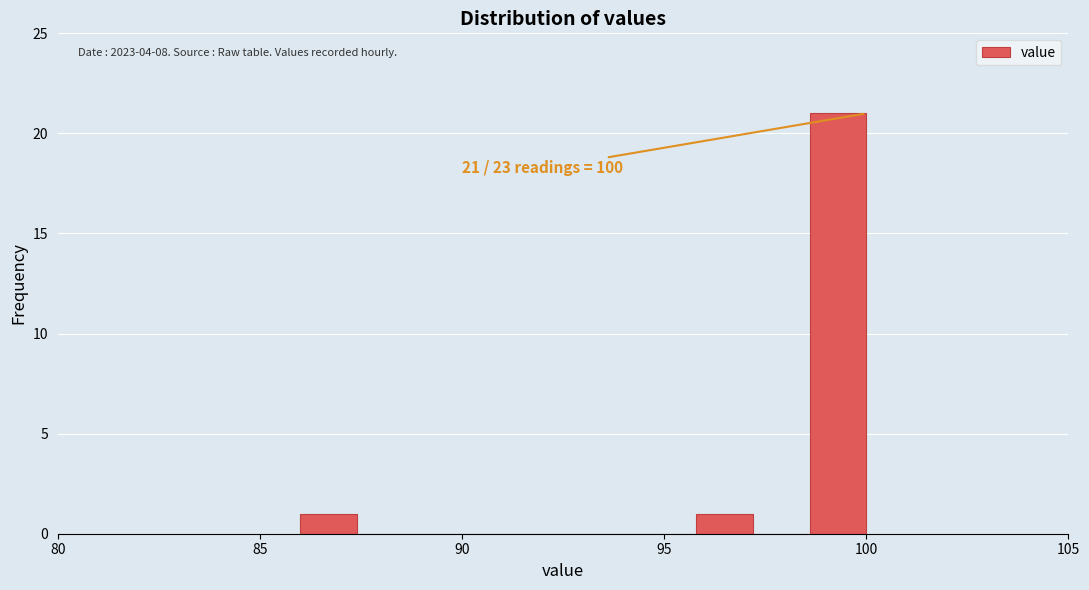

Around what value on the x-axis is the tallest bar? Give the approximate position of its centre, as read against the axis.

99.5